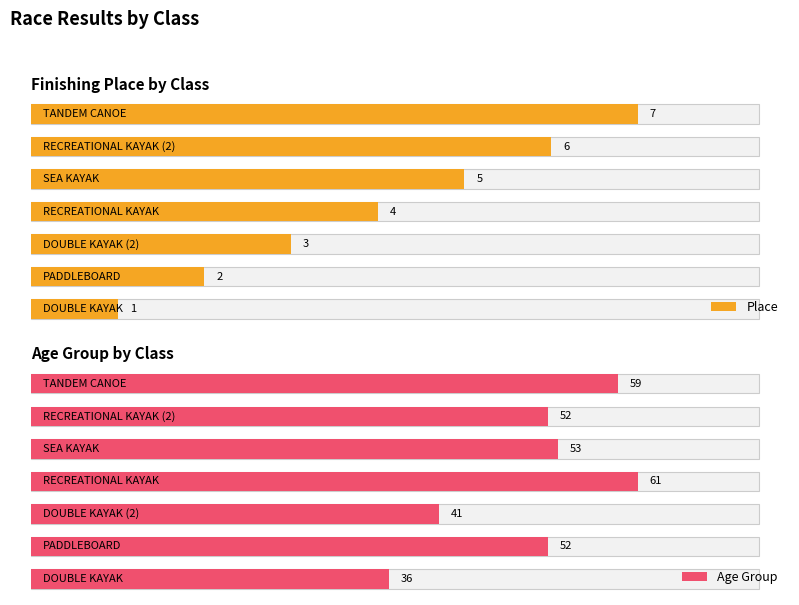

What are all the series names shown in the legend?

Place, Age Group